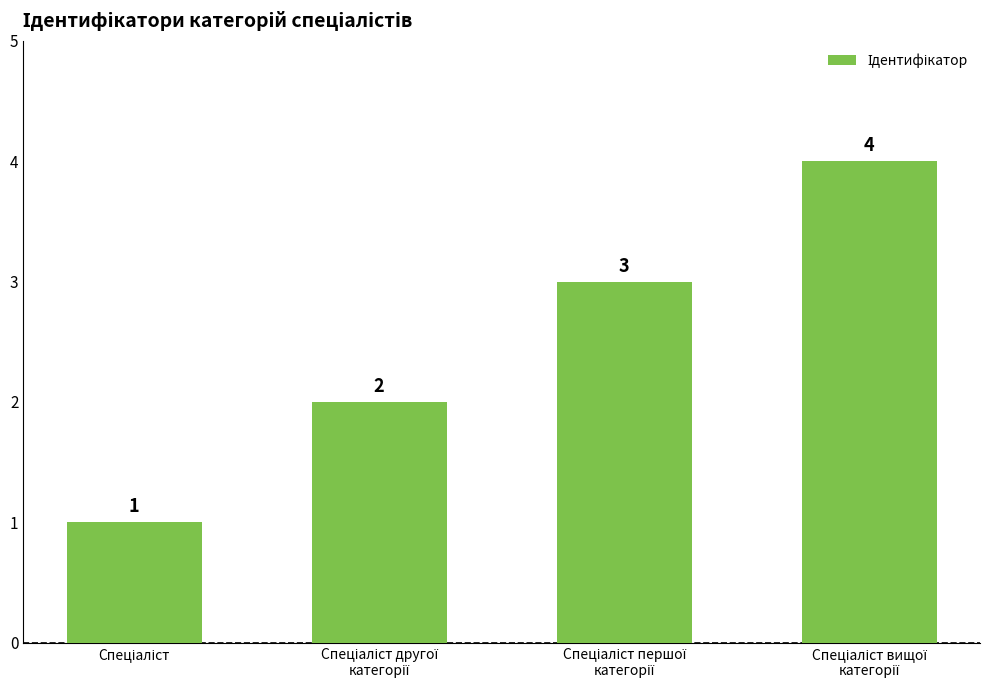

What is the maximum value shown in the chart?

4